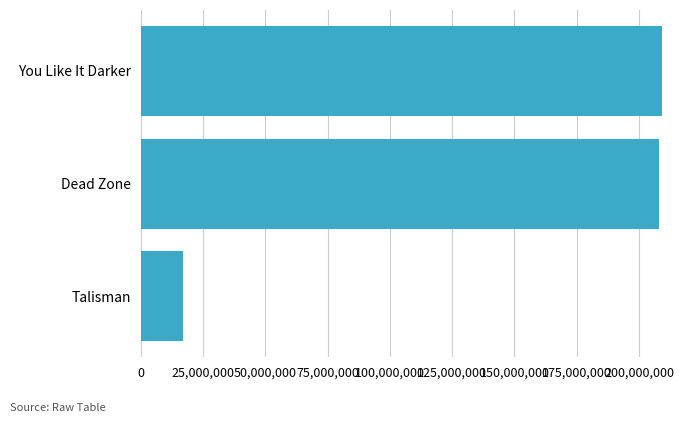

Reading bottom to top, list all the values displayed in this chart.

17052178	208018165	209205126